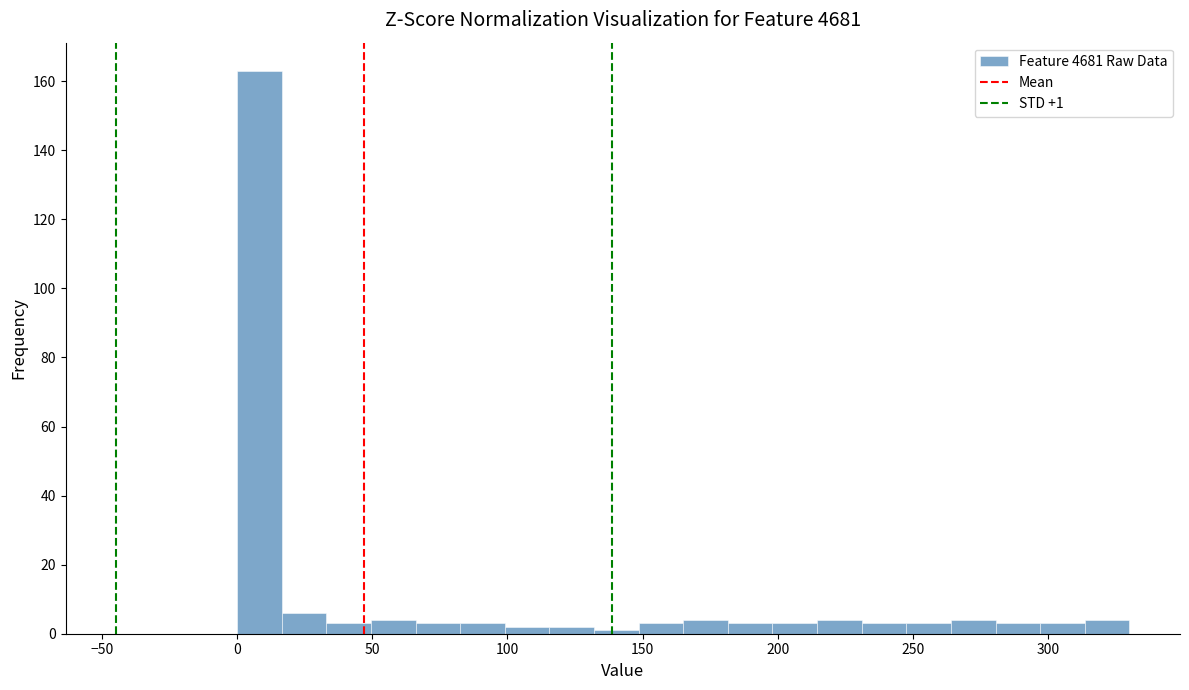

Around what value on the x-axis is the tallest bar? Give the approximate position of its centre, as read against the axis.

10